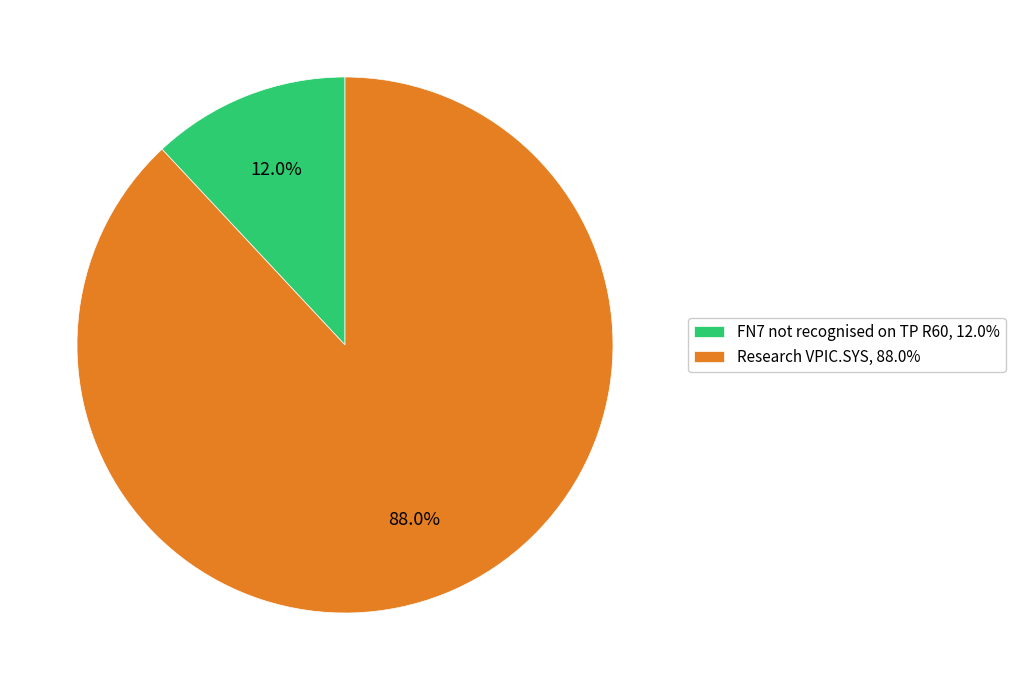

Between Research VPIC.SYS, 88.0% and FN7 not recognised on TP R60, 12.0%, which is larger?

Research VPIC.SYS, 88.0%